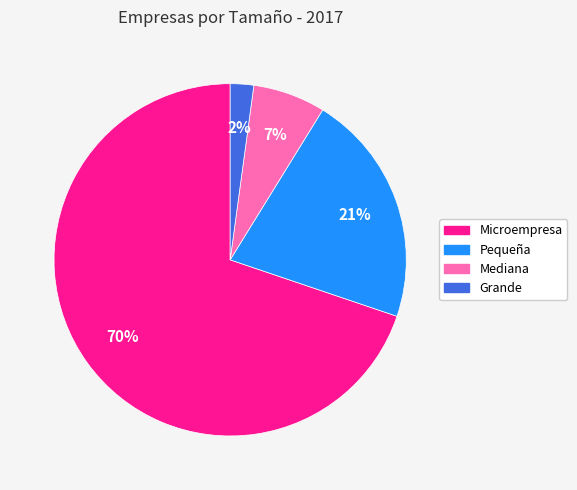

To the nearest percent, what is the difference between the largest and smallest slice percentages?

68%